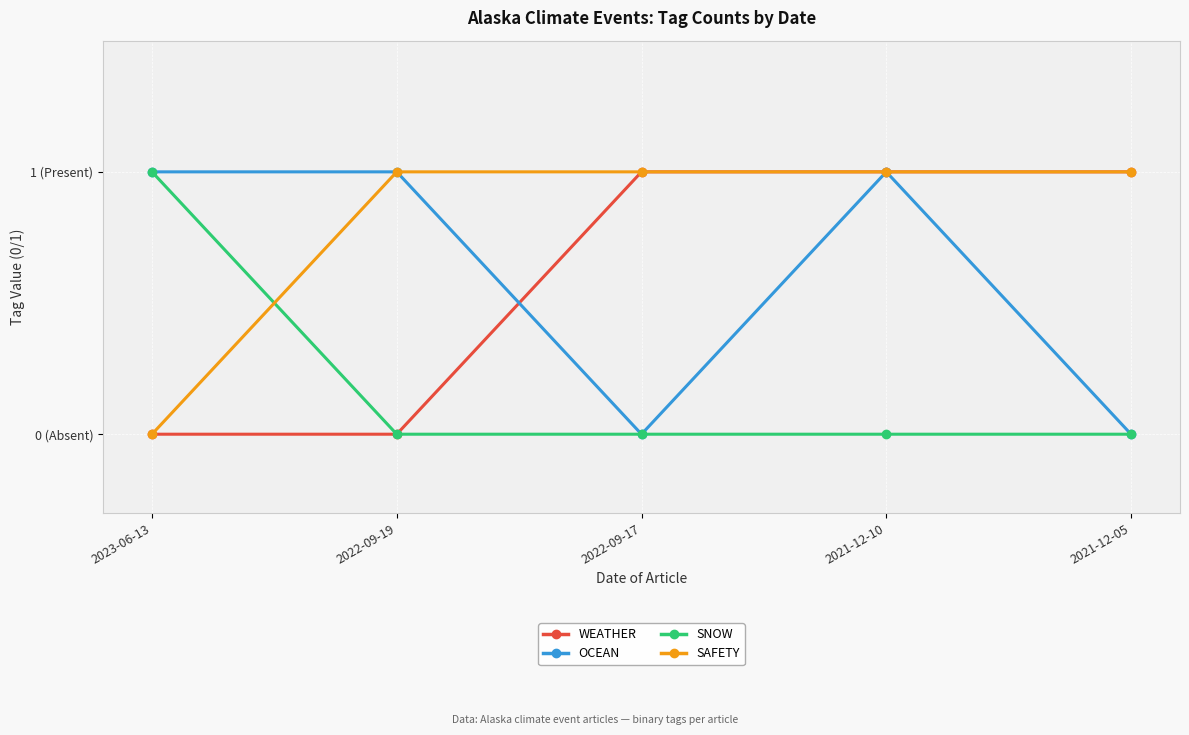

What are all the series names shown in the legend?

WEATHER, OCEAN, SNOW, SAFETY